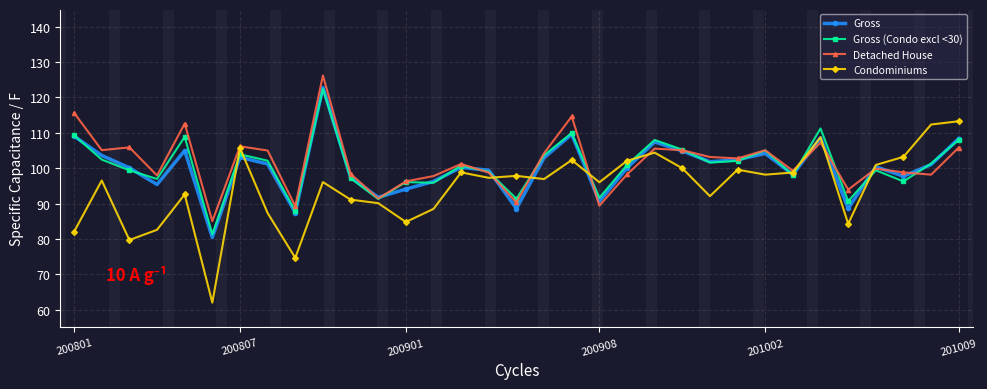

True or false: Gross (Condo excl <30) has more than 0 interior local peaks.

True